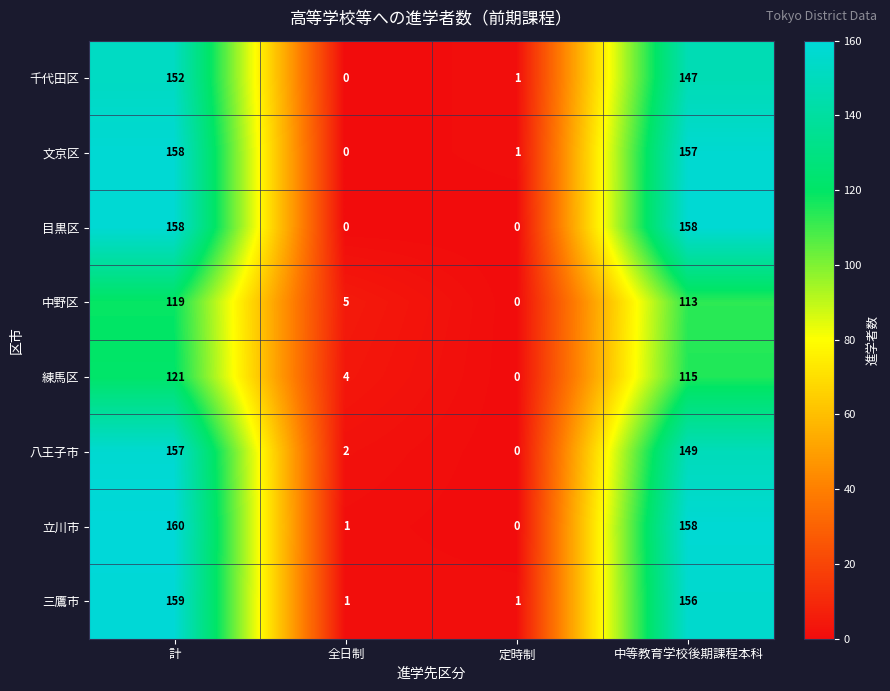

Which category has the highest value across all series?

計